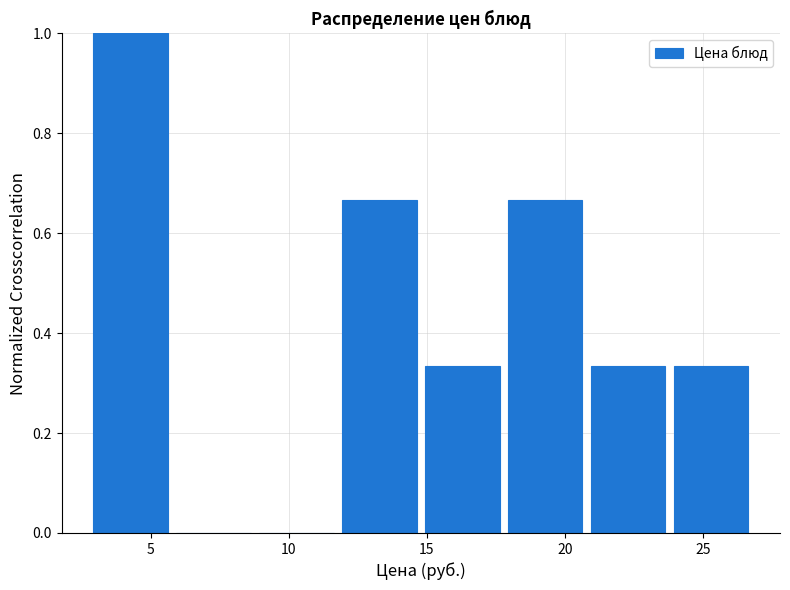

Reading left to right, list every bar in this chart as the range it spans on the x-axis followed by its height. Neither the bar edges nor the heights are printed on the chart, so give them approximately, as read against the axes.

3 to 6: 1.00
6 to 9: 0
9 to 12: 0
12 to 15: 0.66
15 to 18: 0.34
18 to 21: 0.66
21 to 24: 0.34
24 to 27: 0.34